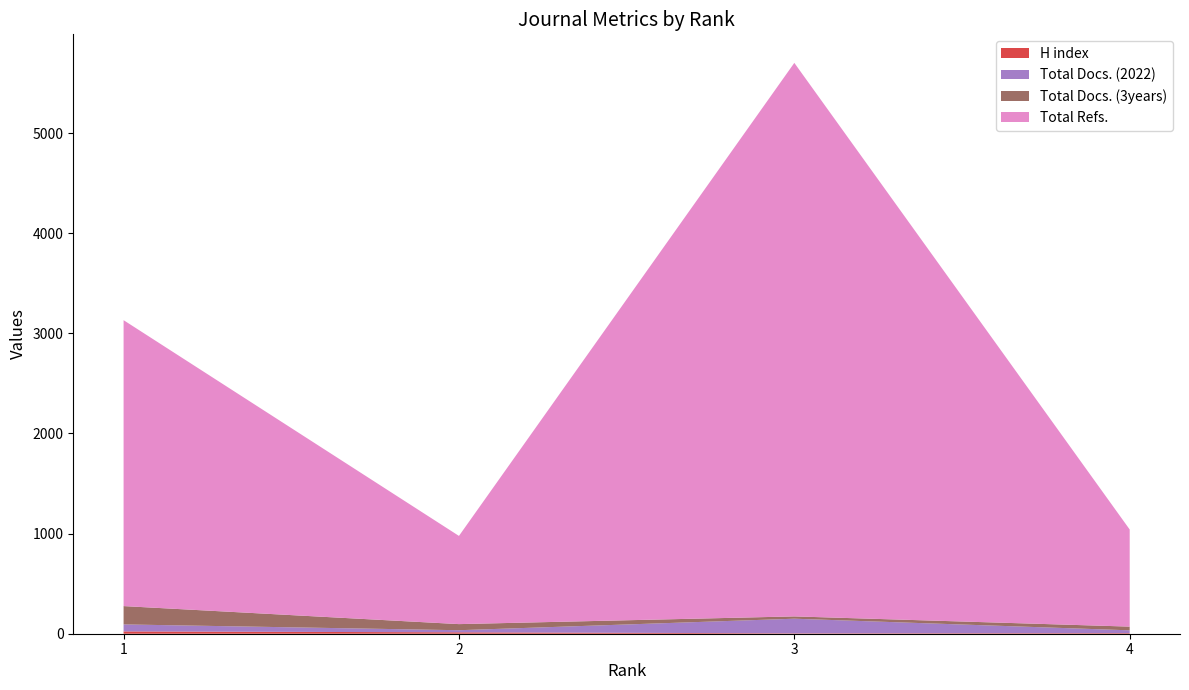

Reading left to right, extract all data points from this chart.

H index: 1=23	2=14	3=4	4=6
Total Docs. (2022): 1=70	2=21	3=146	4=28
Total Docs. (3years): 1=183	2=61	3=23	4=37
Total Refs.: 1=2856	2=881	3=5529	4=970